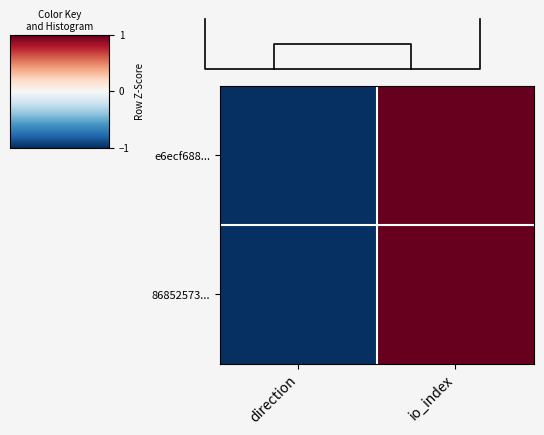

Rank the series at io_index from highest to lowest value.

e6ecf688..., 86852573...